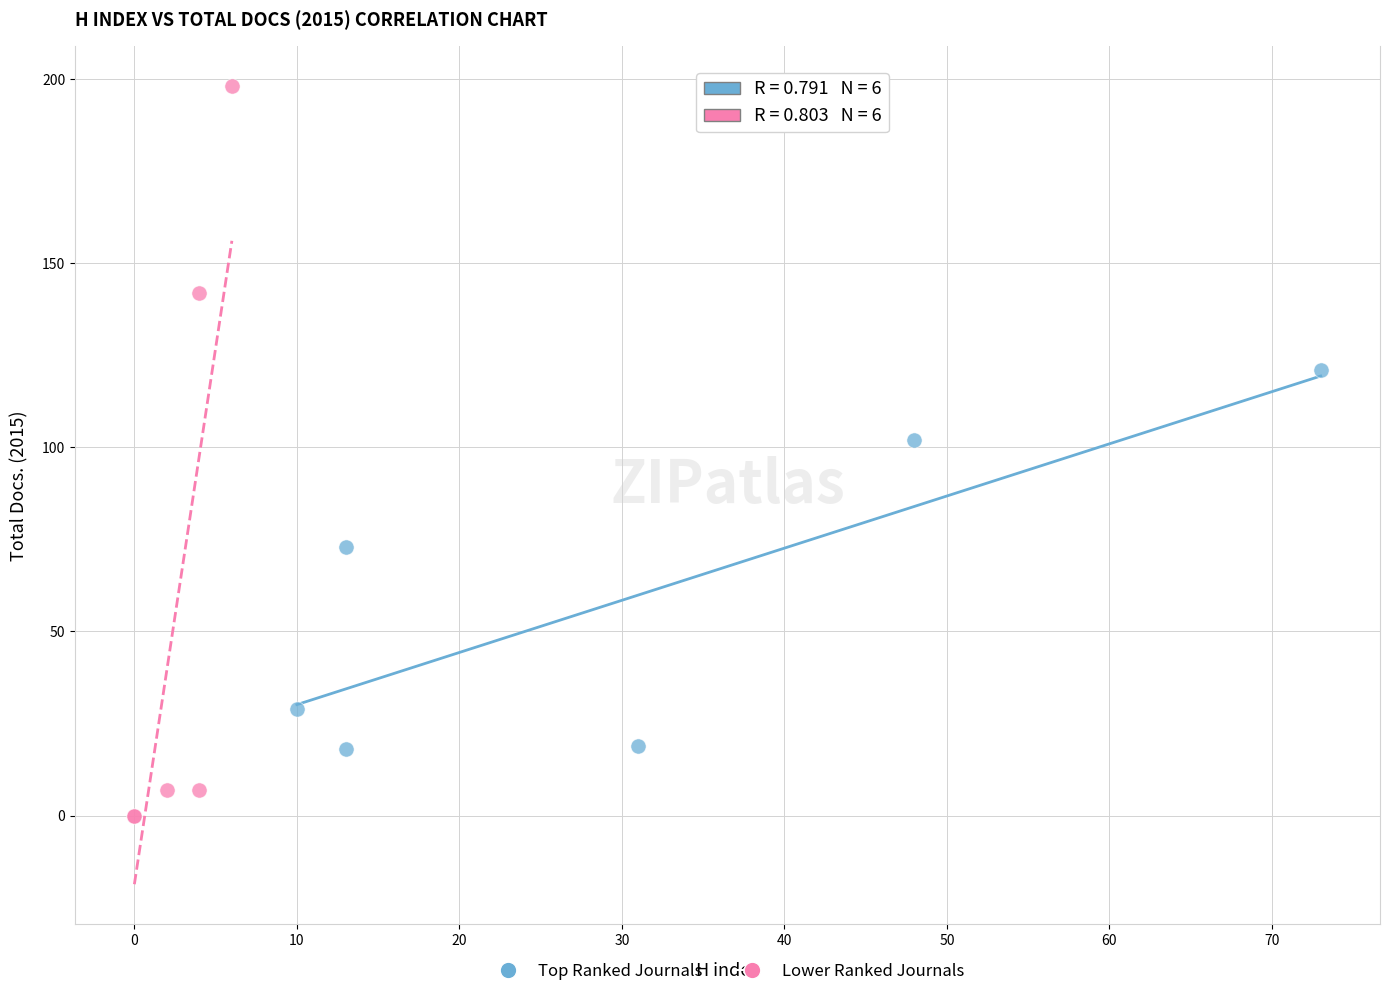

Which series has the largest Y range (max minus min)?

Lower Ranked Journals